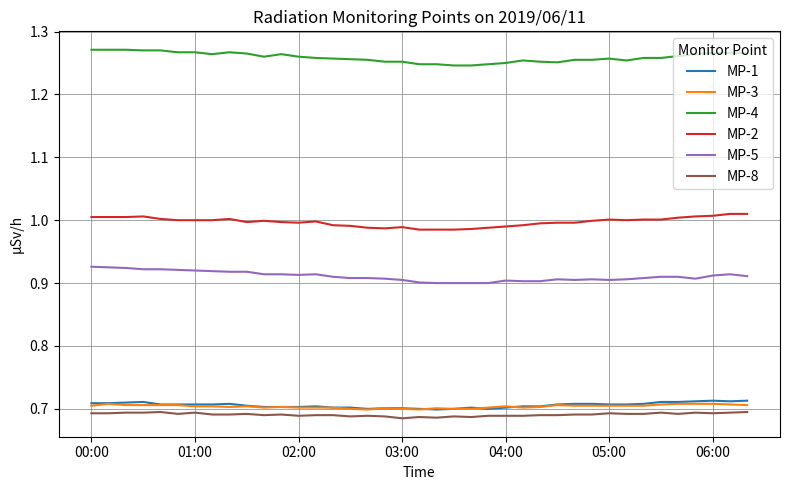

True or false: MP-4 has more than 0 interior local peaks.

True